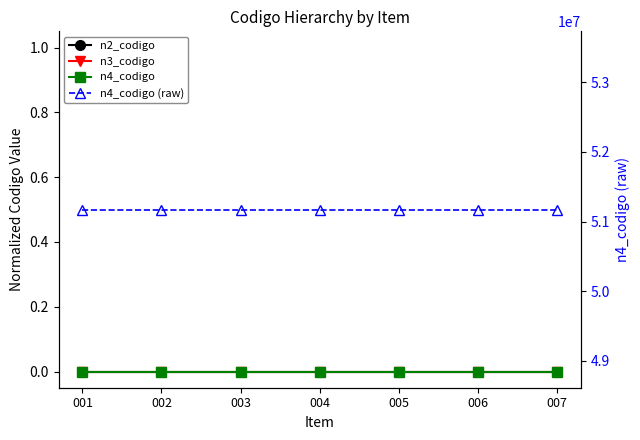

What are all the series names shown in the legend?

n2_codigo, n3_codigo, n4_codigo, n4_codigo (raw)